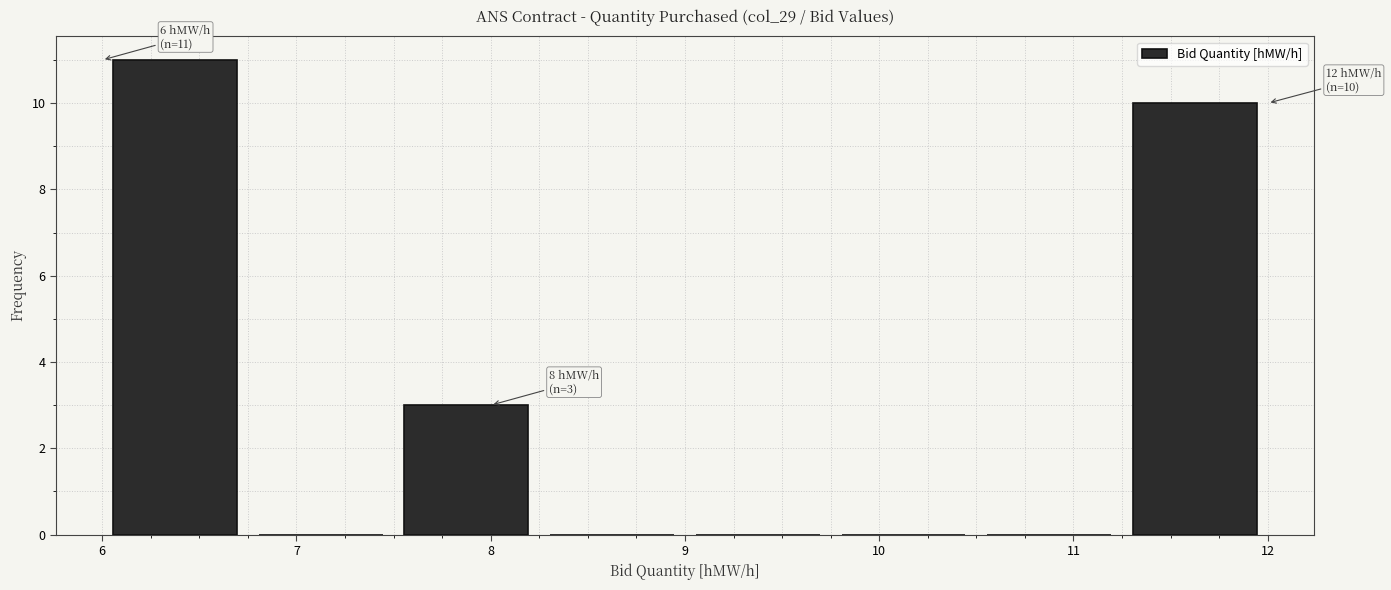

Over which range of the x-axis is the bar tallest?

6.00 to 6.75